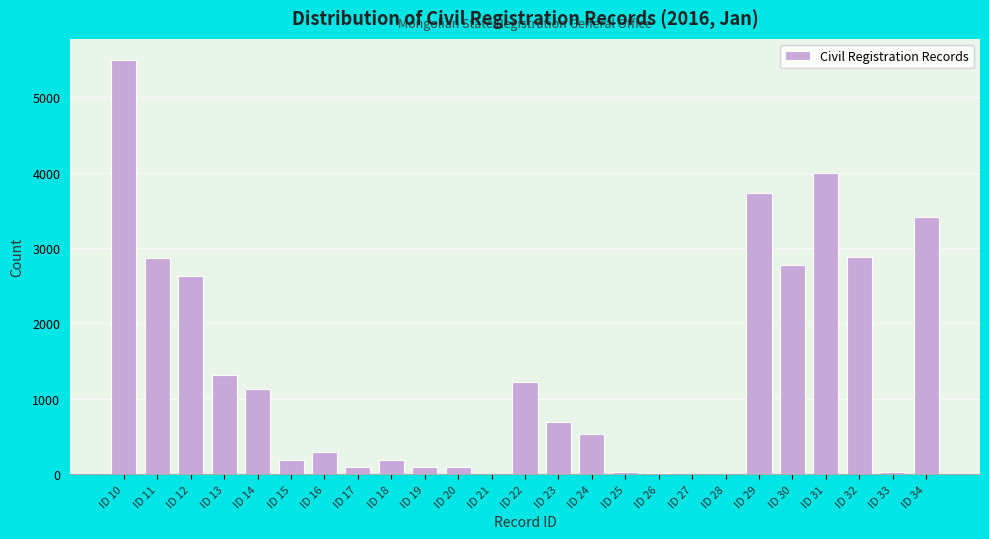

What is the change in value from ID 10 to ID 18?

-5301